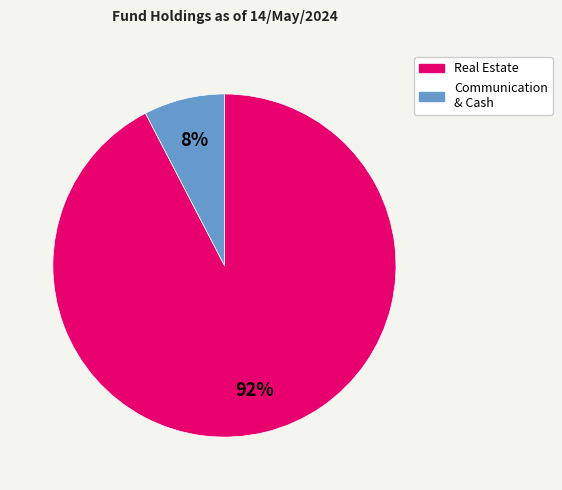

Is there any slice that represents more than half of the pie?

Yes